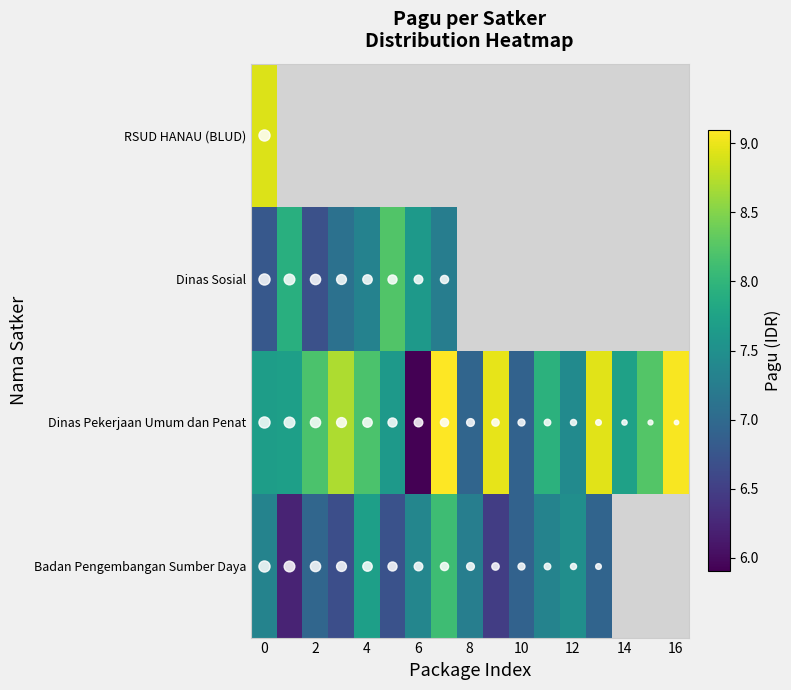

True or false: Dinas Pekerjaan Umum dan Penat has a value of 6.9 at 10.

True